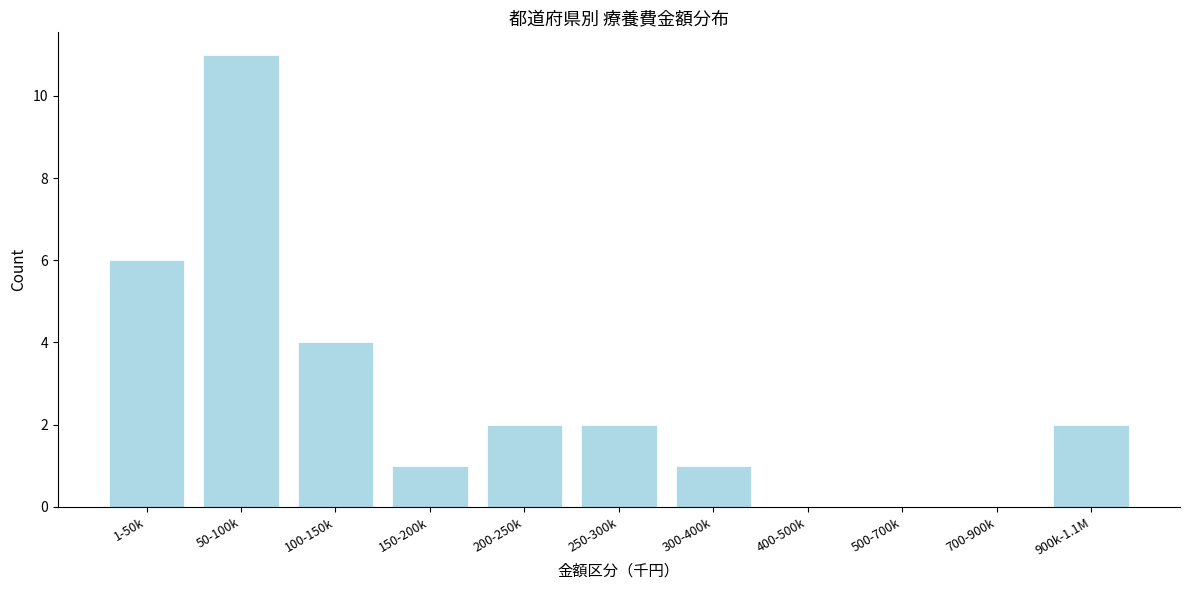

Reading left to right, what are all the values shown in this chart?

1-50k=6	50-100k=11	100-150k=4	150-200k=1	200-250k=2	250-300k=2	300-400k=1	400-500k=0	500-700k=0	700-900k=0	900k-1.1M=2